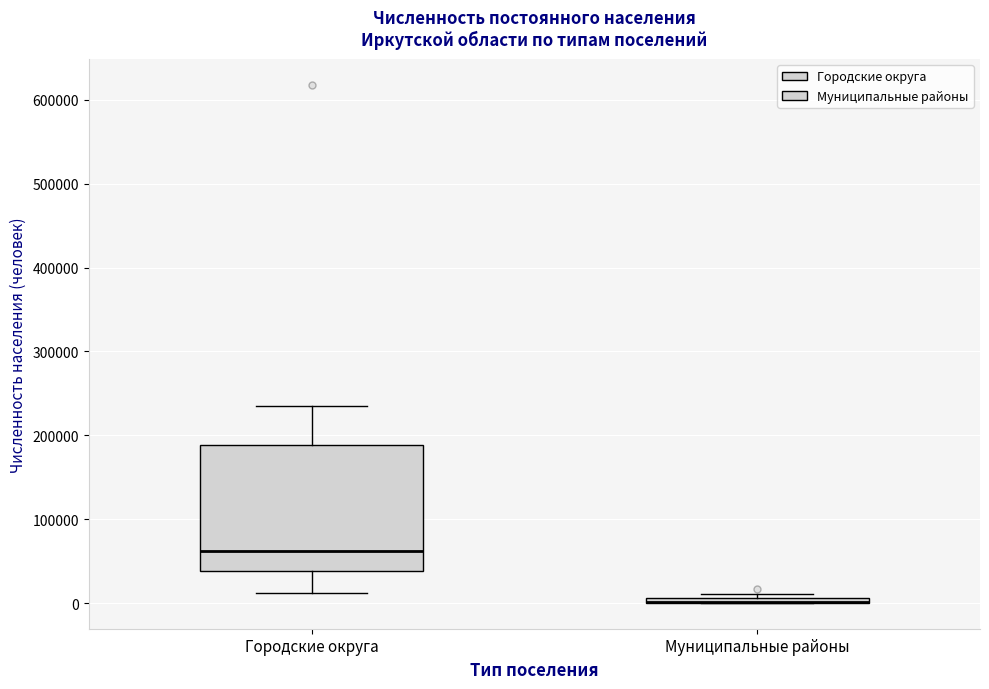

Where does the upper whisker of the box for Городские округа end on the y-axis? The values are not printed on the chart, so give them approximately, as read against the axis.

240000